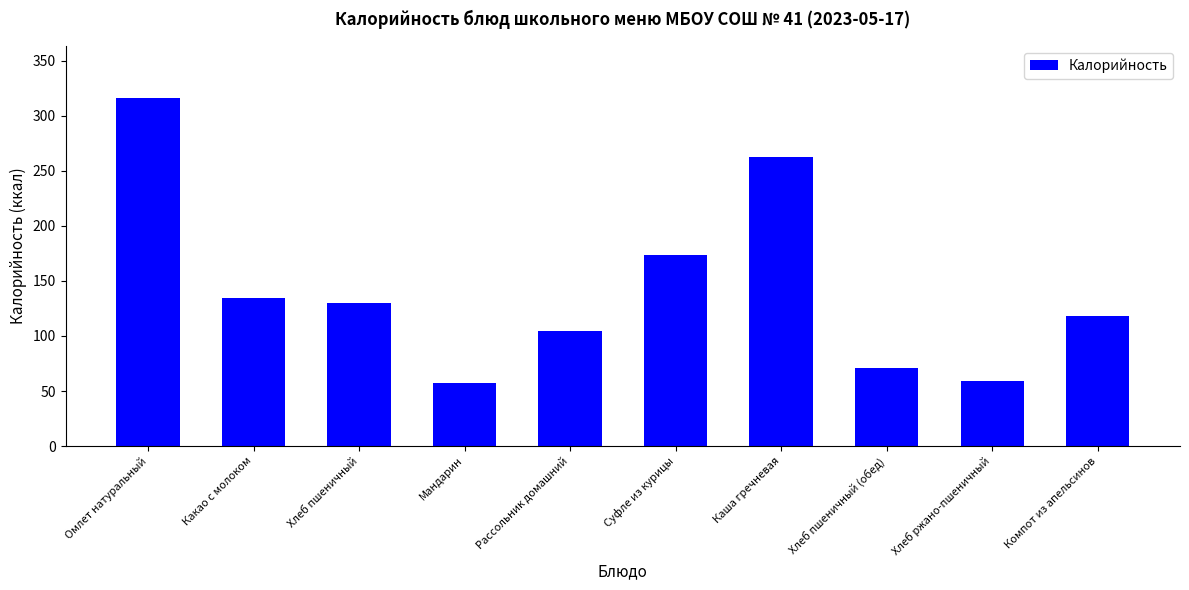

Reading right to left, extract all data points from this chart.

Компот из апельсинов=117.9	Хлеб ржано-пшеничный=59.4	Хлеб пшеничный (обед)=70.5	Каша гречневая=262.5	Суфле из курицы=173.2	Рассольник домашний=104.8	Мандарин=57.0	Хлеб пшеничный=129.9	Какао с молоком=134.1	Омлет натуральный=316.1